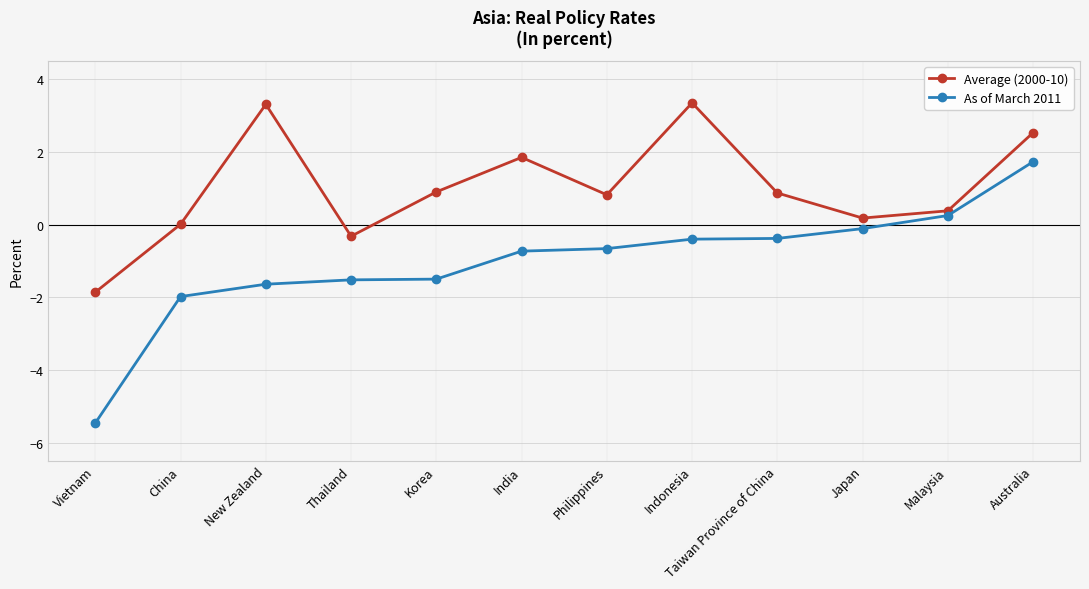

What is the greatest value displayed?

3.4